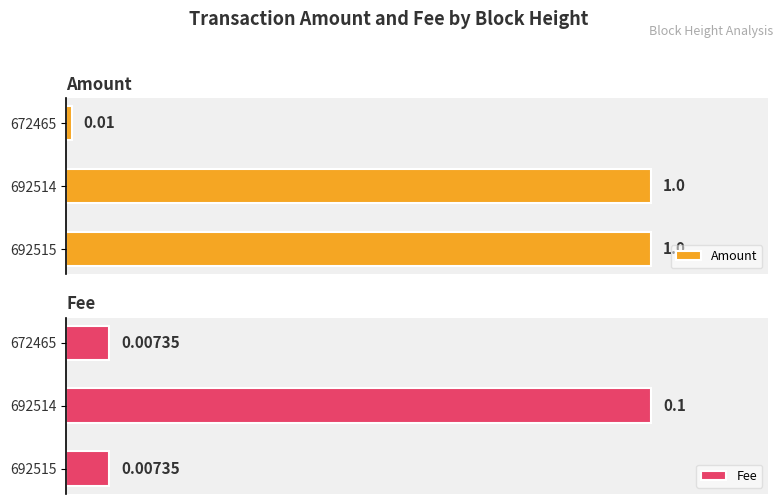

What is the difference between the maximum and minimum values in the Amount series?

1.0